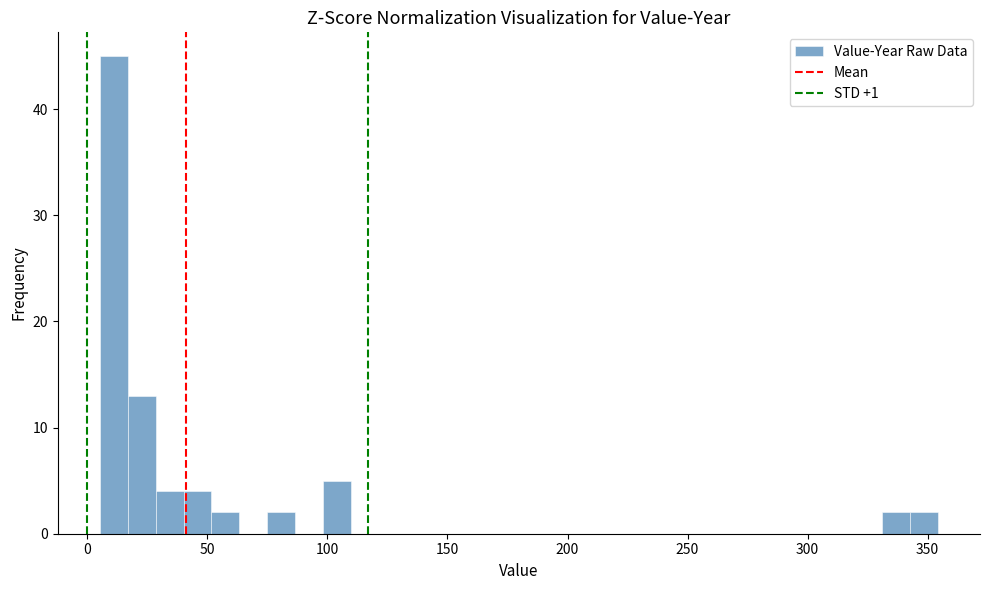

Around what value on the x-axis is the tallest bar? Give the approximate position of its centre, as read against the axis.

10